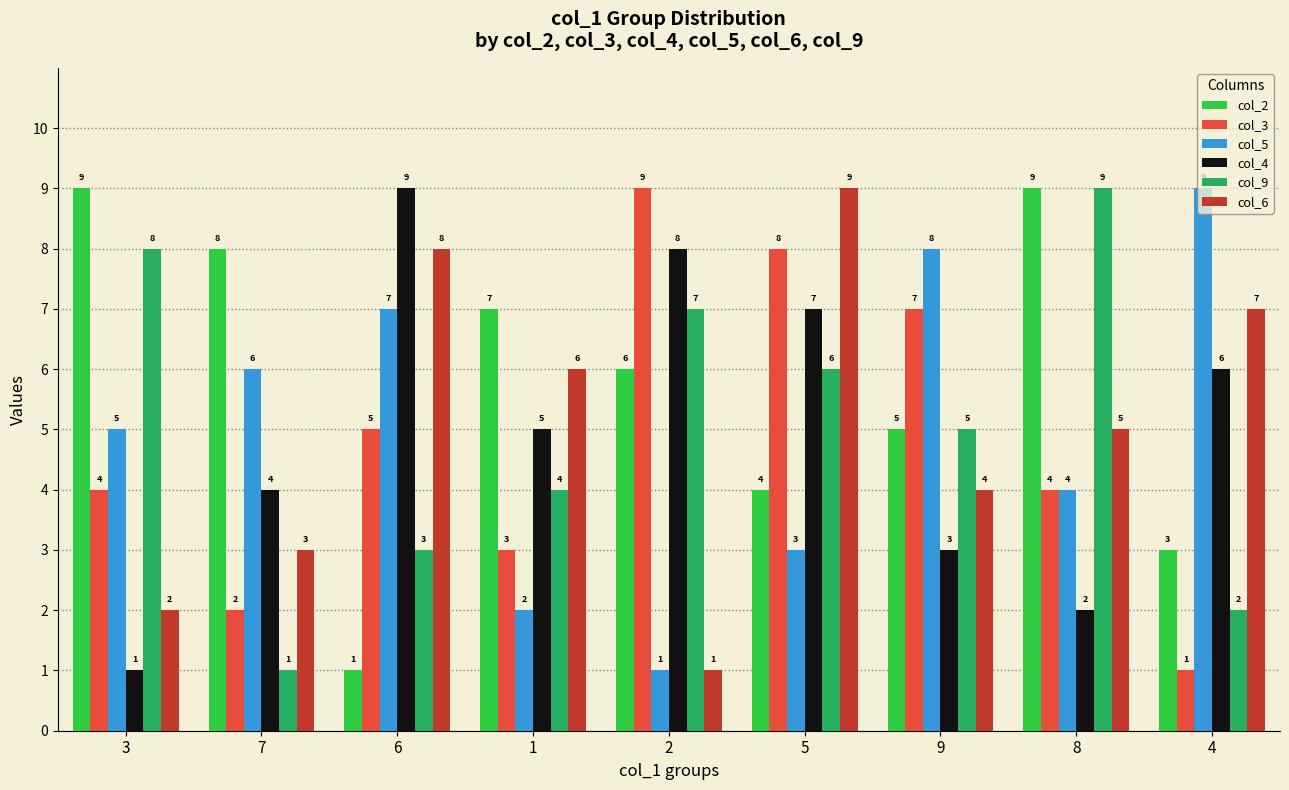

What value does the col_4 series have at 5?

7